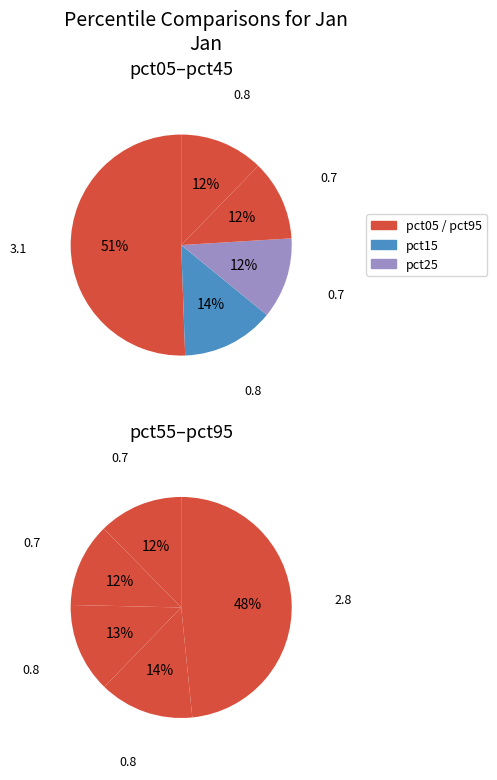

What portion of the pie excludes pct95?

76.8%